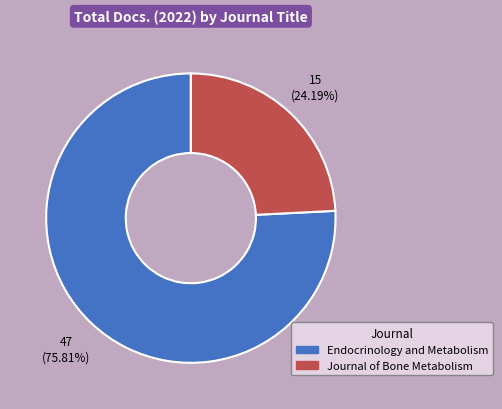

Count the number of slices in the pie.

2